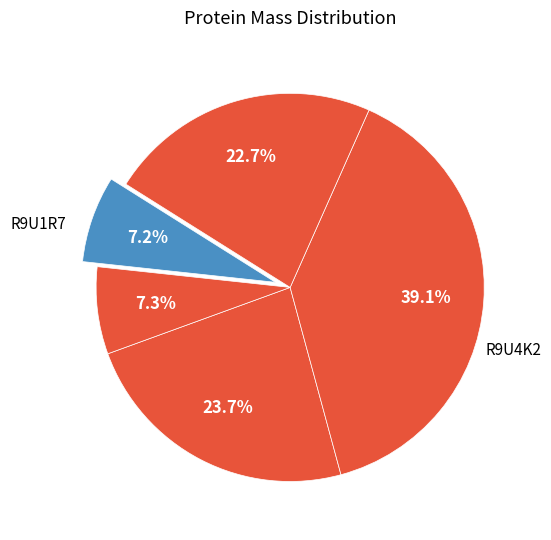

Does any single category account for the majority?

No